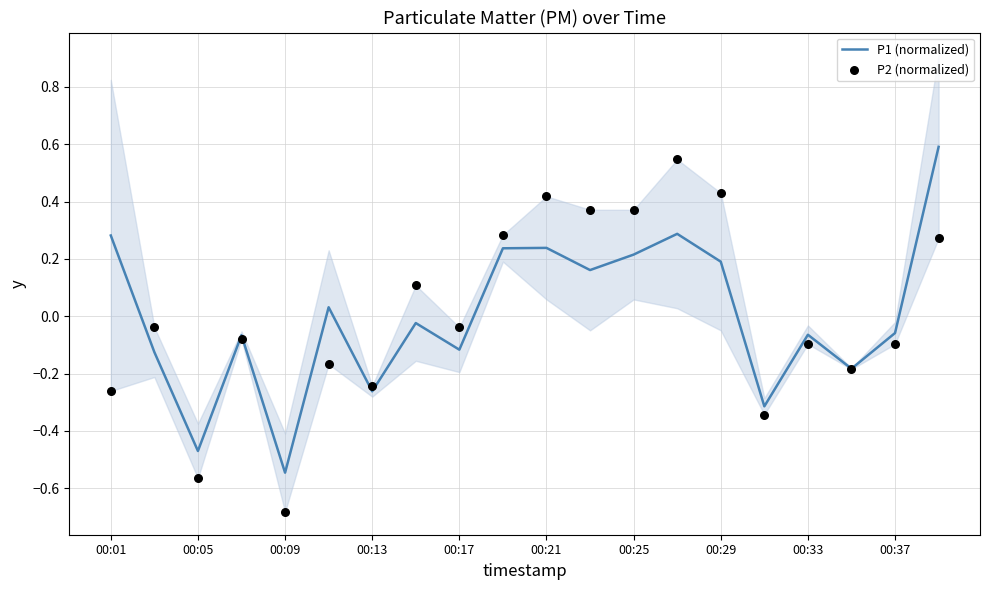

Which series reaches the minimum Y coordinate?

P2 (normalized)